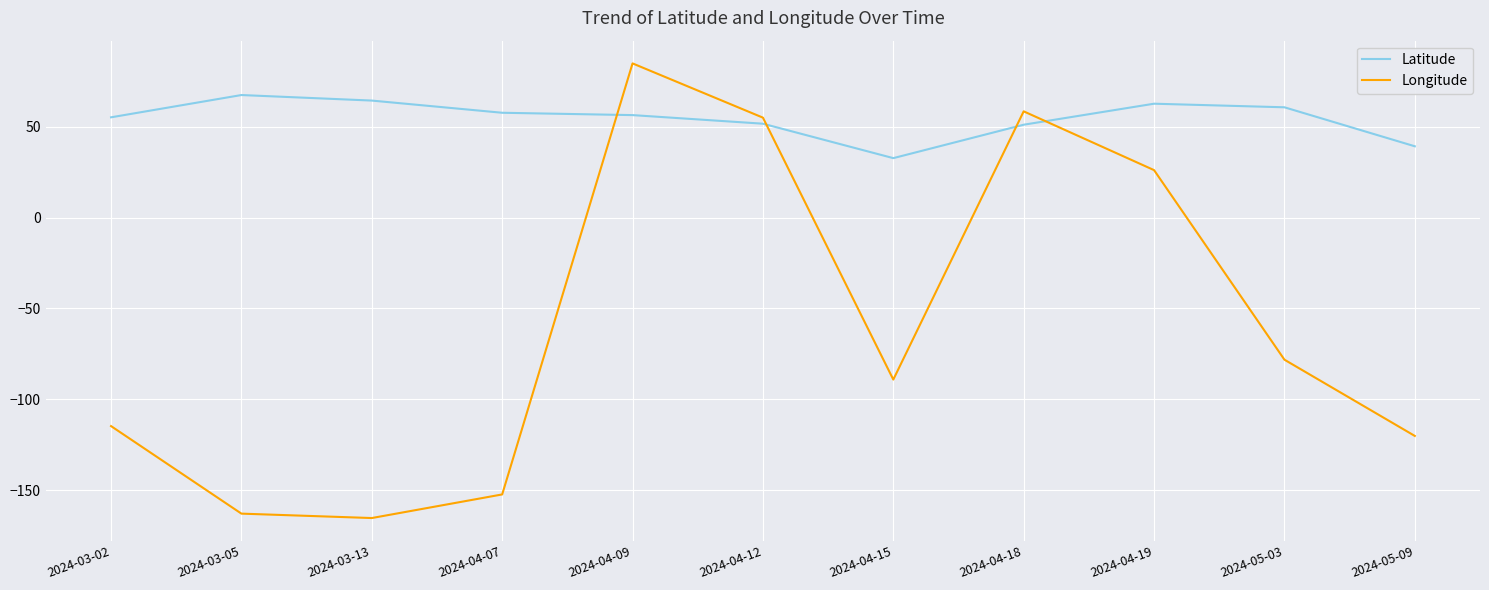

What is the spread (max minus min) of values at 2024-04-15?

121.9